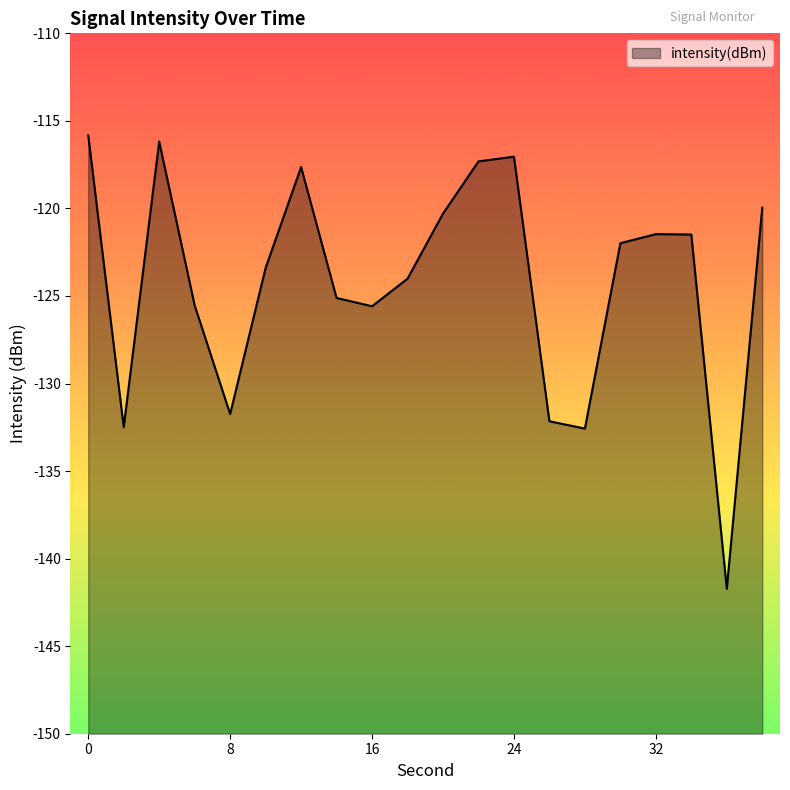

What value does the data have at 16?

-125.6